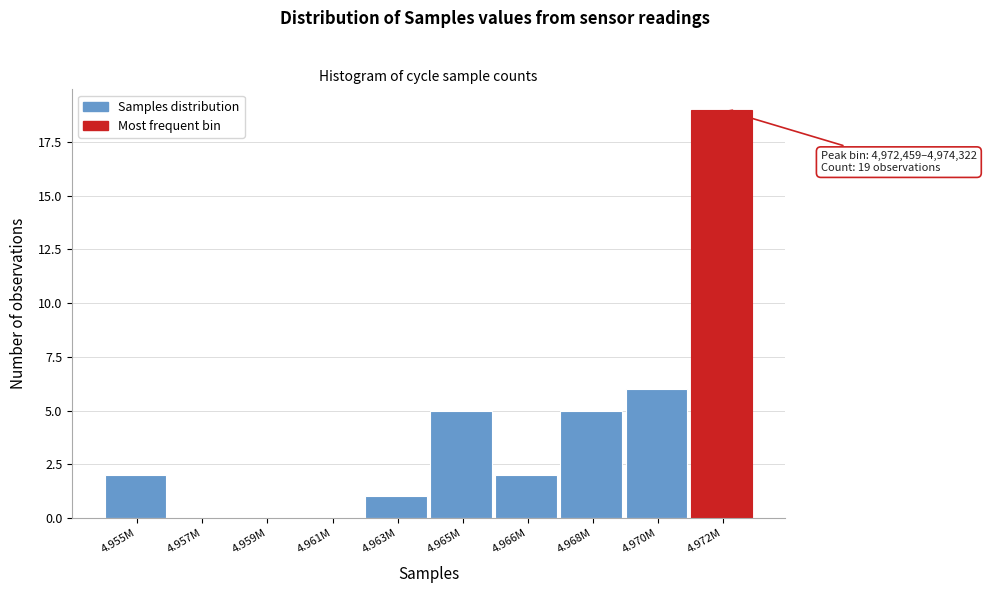

Reading left to right, extract all data points from this chart.

4.955M=2	4.957M=0	4.959M=0	4.961M=0	4.963M=1	4.965M=5	4.966M=2	4.968M=5	4.970M=6	4.972M=19